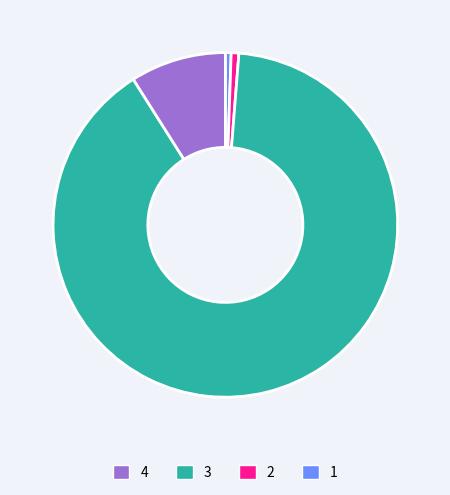

Is there any slice that represents more than half of the pie?

Yes